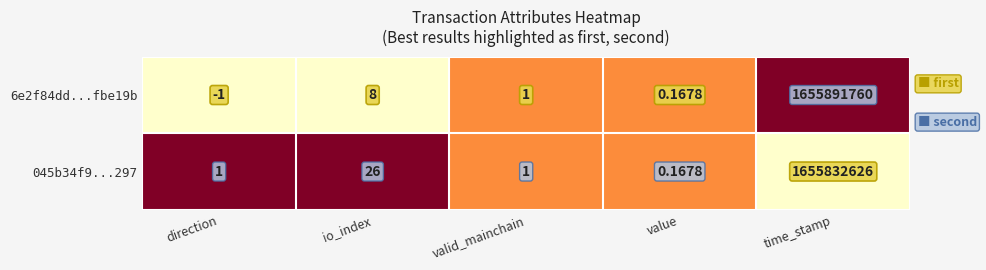

Which series has the largest range (max minus min)?

6e2f84dd...fbe19b